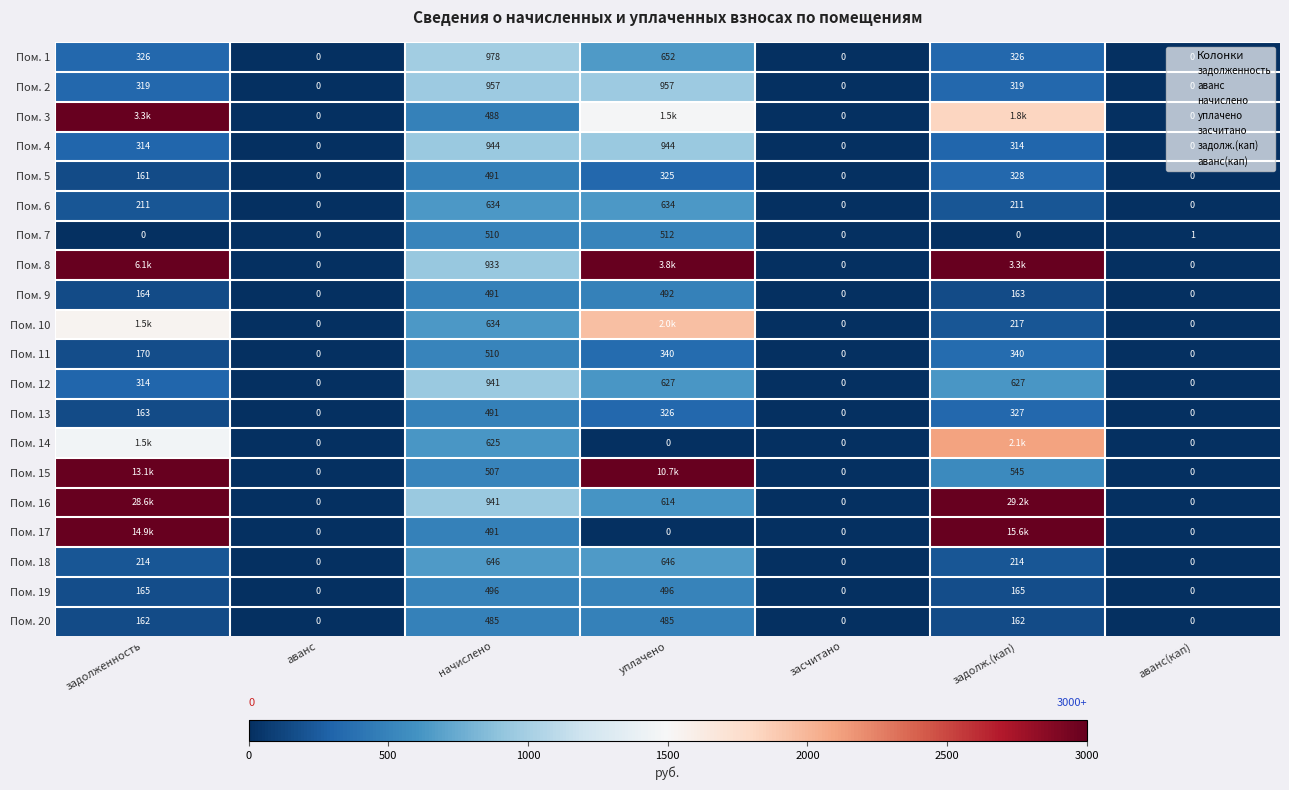

At which category is the sum across all series the highest?

задолженность